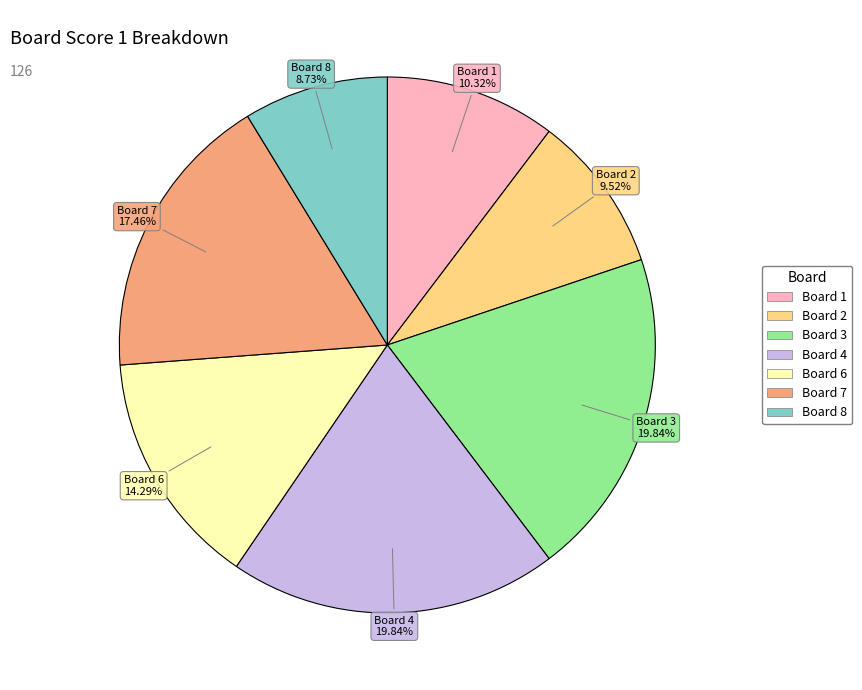

Count the number of slices in the pie.

7